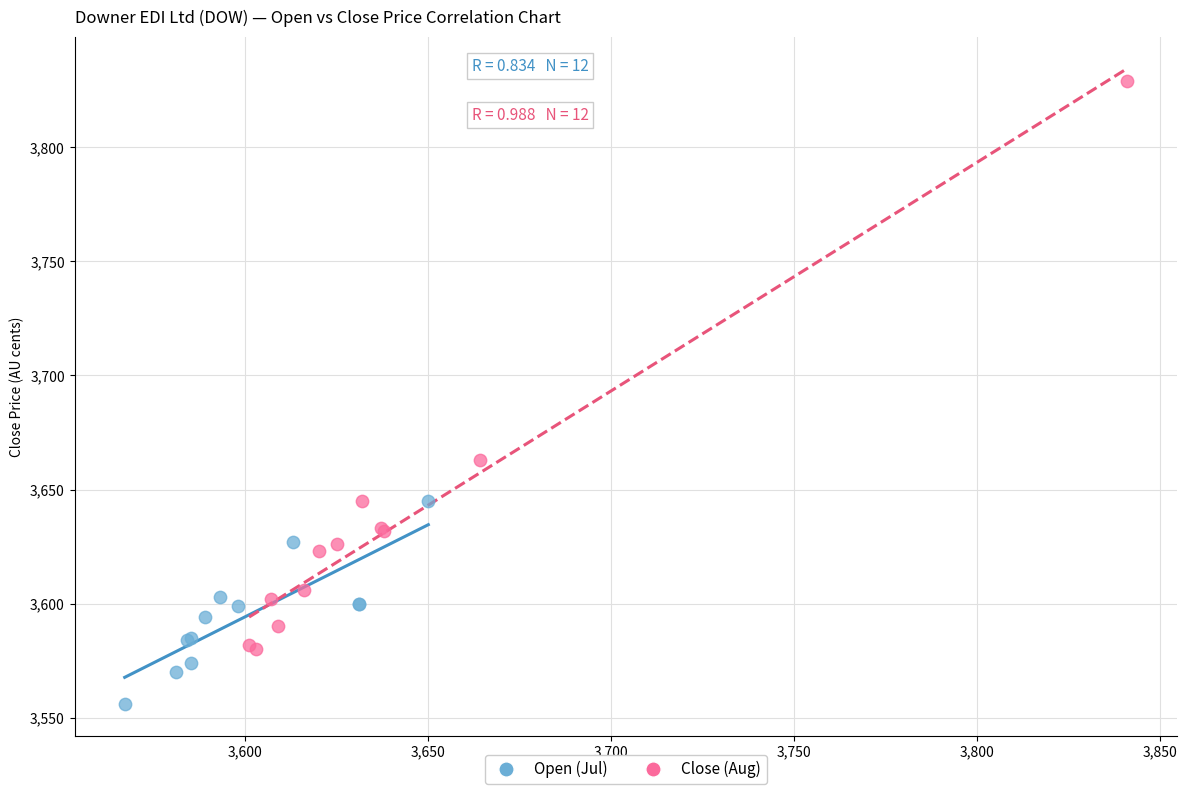

Which series has the widest spread of Y values?

Close (Aug)